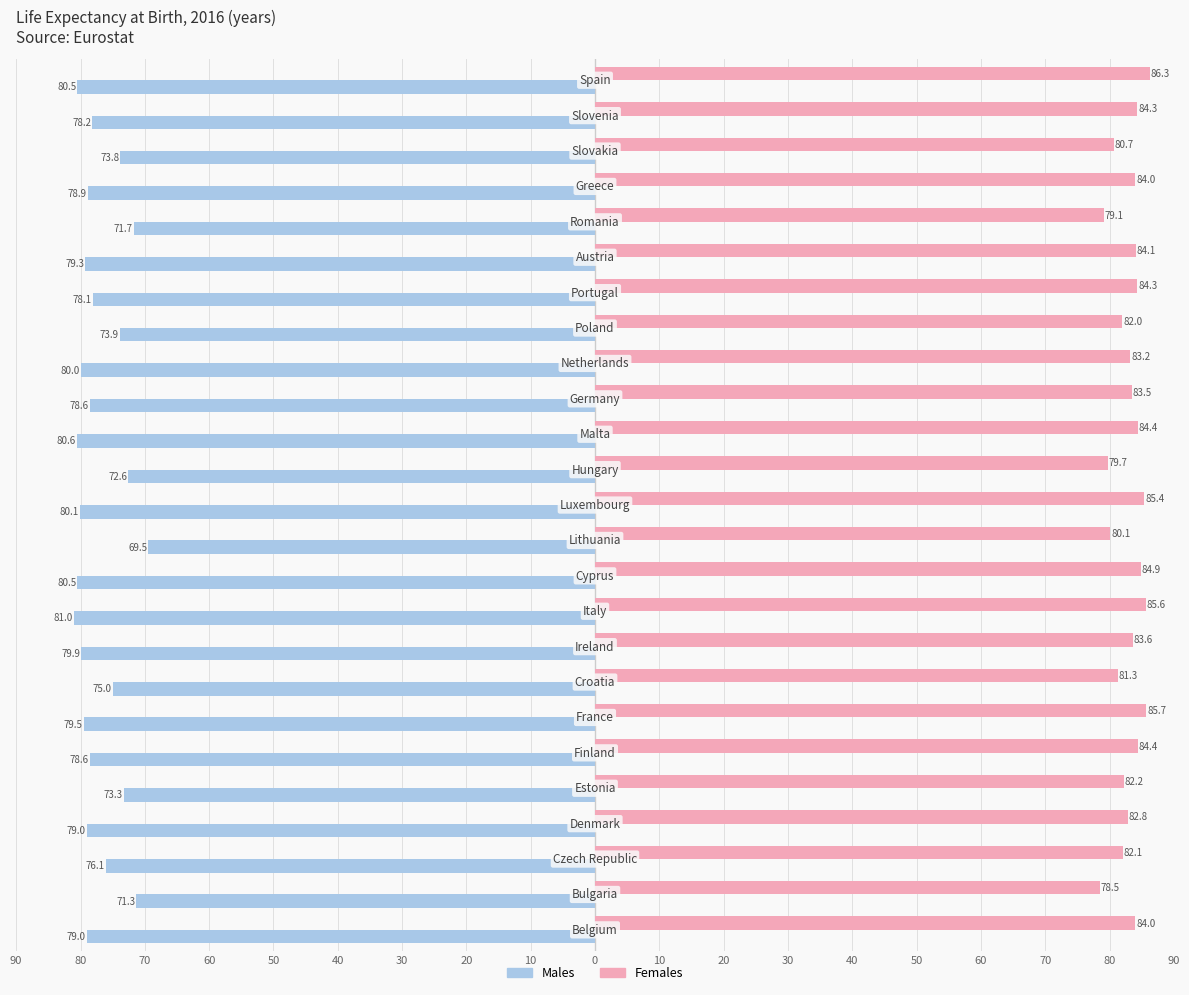

How many values in the Males series exceed -78?

9